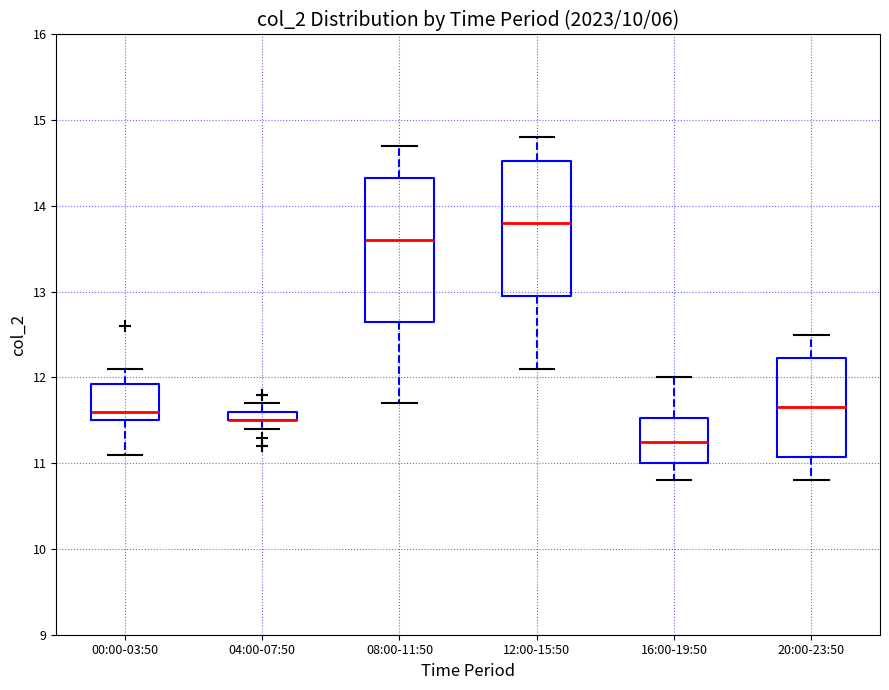

Comparing the boxes themselves (not the whiskers), which one is the tallest?

08:00-11:50